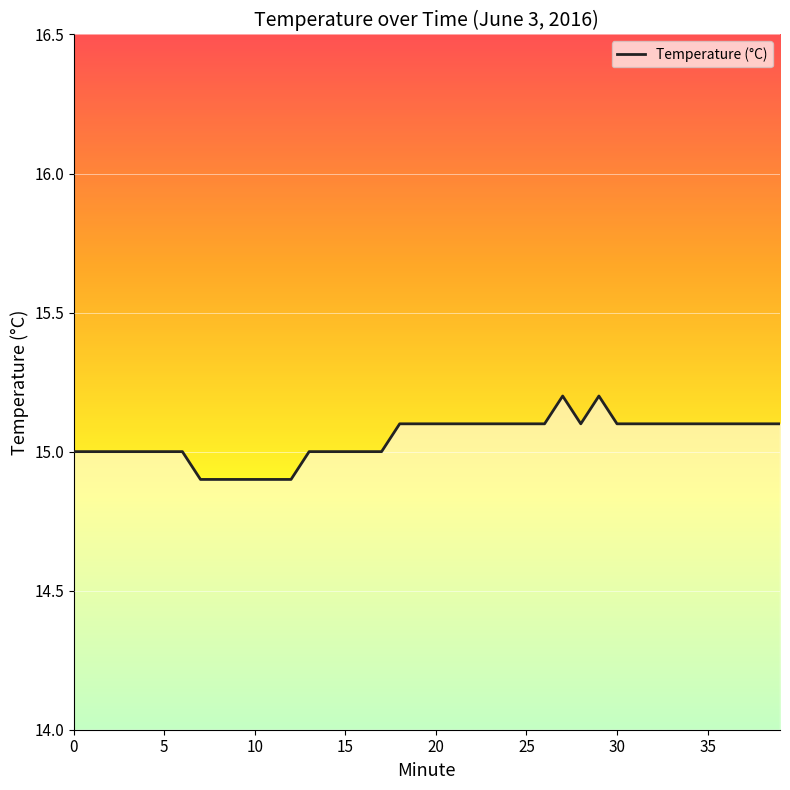

What is the maximum value shown in the chart?

15.2